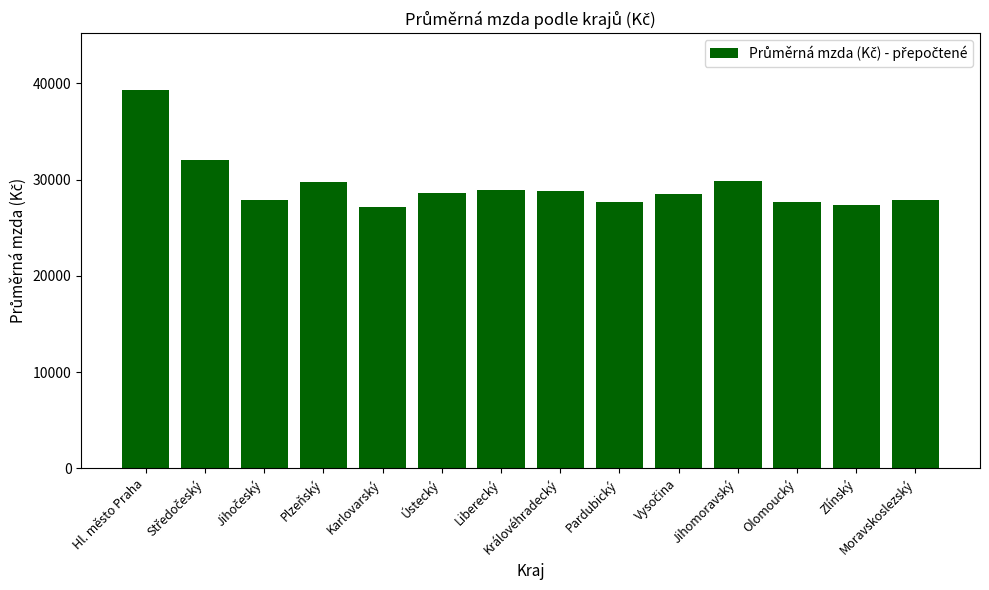

Which category has the highest value across all series?

Hl. město Praha